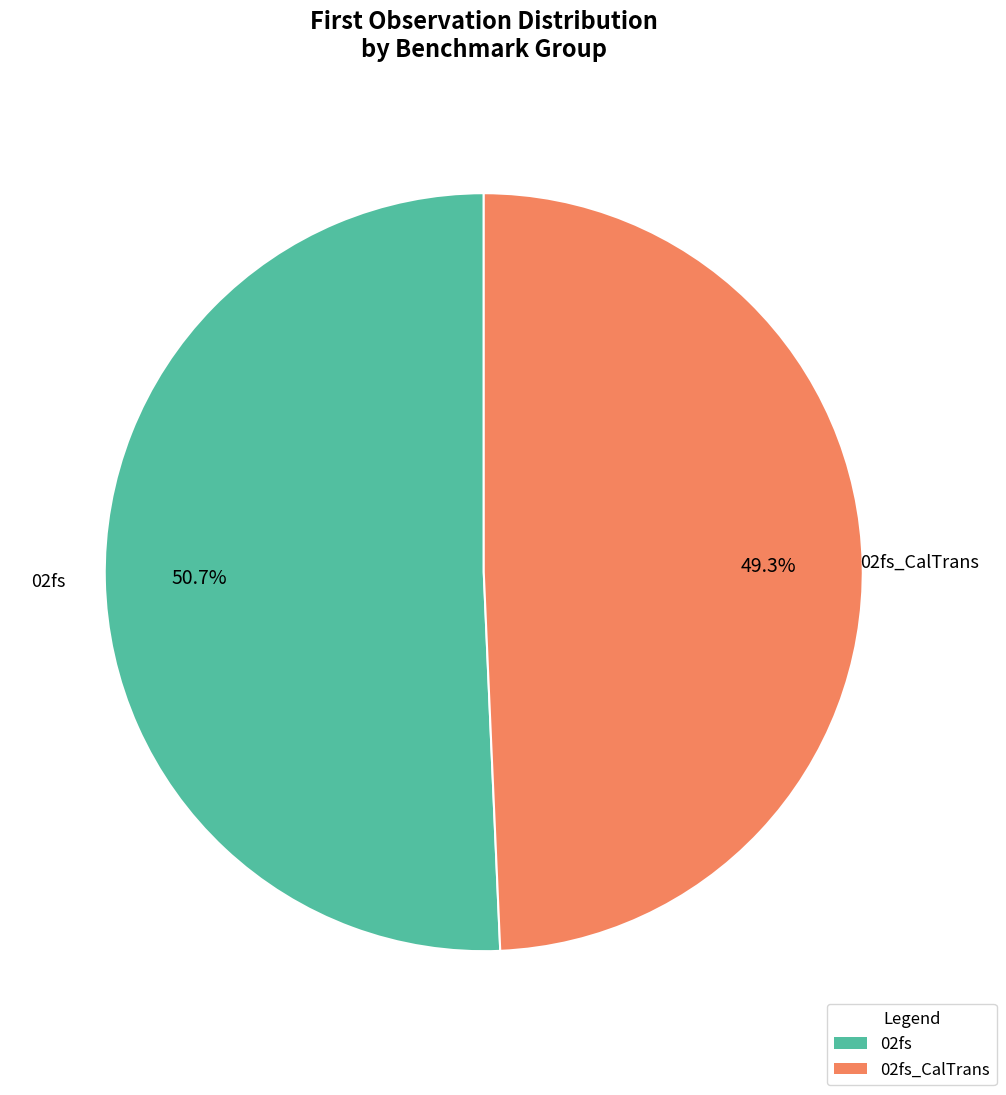

How many slices are in this pie chart?

2